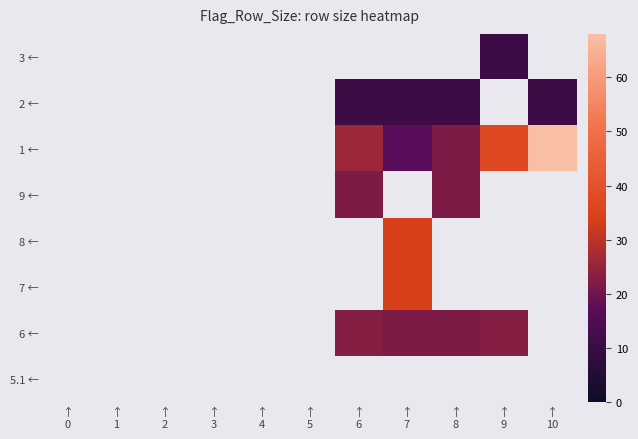

Reading right to left, transcribe all the data shown in this chart.

5.1 ←: ↑
10=0	↑
9=0	↑
8=0	↑
7=0	↑
6=0	↑
5=0	↑
4=0	↑
3=0	↑
2=0	↑
1=0	↑
0=0
6 ←: ↑
10=0	↑
9=23	↑
8=22	↑
7=22	↑
6=23	↑
5=0	↑
4=0	↑
3=0	↑
2=0	↑
1=0	↑
0=0
7 ←: ↑
10=0	↑
9=0	↑
8=0	↑
7=34	↑
6=0	↑
5=0	↑
4=0	↑
3=0	↑
2=0	↑
1=0	↑
0=0
8 ←: ↑
10=0	↑
9=0	↑
8=0	↑
7=34	↑
6=0	↑
5=0	↑
4=0	↑
3=0	↑
2=0	↑
1=0	↑
0=0
9 ←: ↑
10=0	↑
9=0	↑
8=22	↑
7=0	↑
6=22	↑
5=0	↑
4=0	↑
3=0	↑
2=0	↑
1=0	↑
0=0
1 ←: ↑
10=68	↑
9=37	↑
8=22	↑
7=17	↑
6=26	↑
5=0	↑
4=0	↑
3=0	↑
2=0	↑
1=0	↑
0=0
2 ←: ↑
10=11	↑
9=0	↑
8=11	↑
7=11	↑
6=11	↑
5=0	↑
4=0	↑
3=0	↑
2=0	↑
1=0	↑
0=0
3 ←: ↑
10=0	↑
9=11	↑
8=0	↑
7=0	↑
6=0	↑
5=0	↑
4=0	↑
3=0	↑
2=0	↑
1=0	↑
0=0